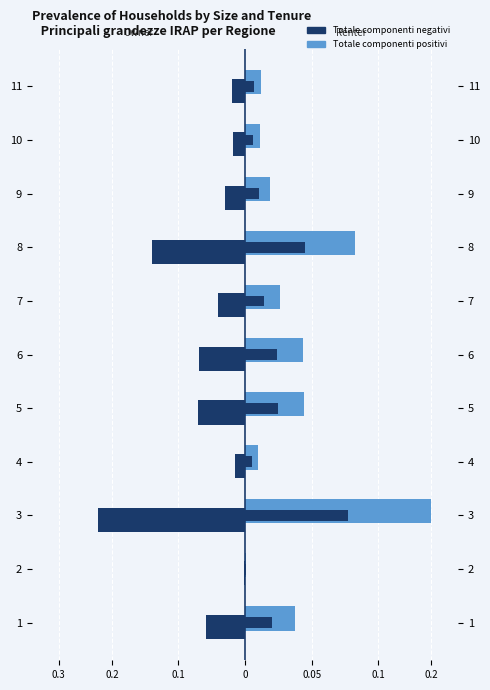

What are all the series names shown in the legend?

Totale componenti negativi, Totale componenti positivi